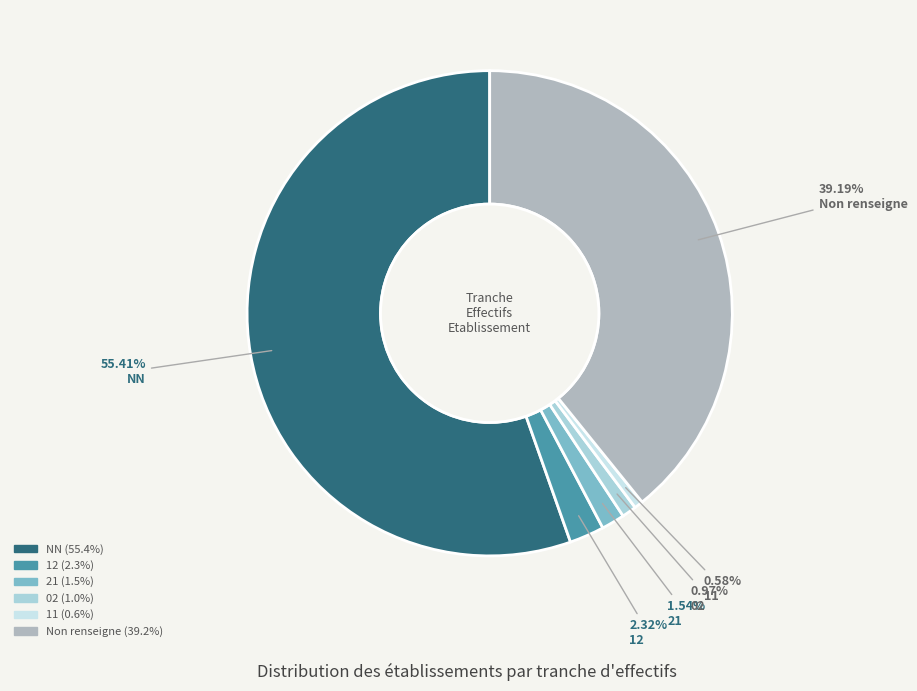

Is there a majority slice in this chart?

Yes